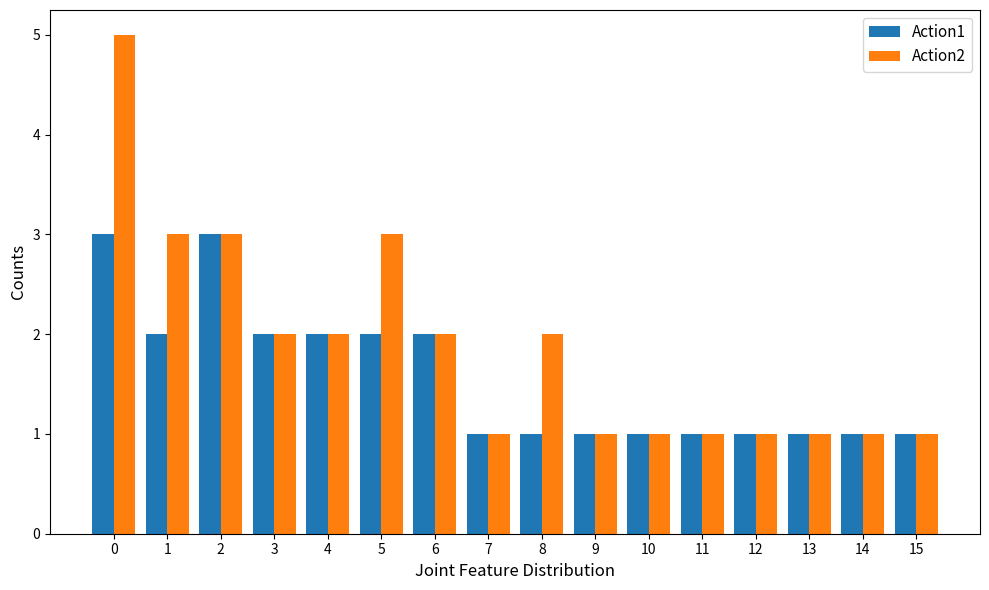

Reading left to right, what are all the values shown in this chart?

Action1: 3	2	3	2	2	2	2	1	1	1	1	1	1	1	1	1
Action2: 5	3	3	2	2	3	2	1	2	1	1	1	1	1	1	1